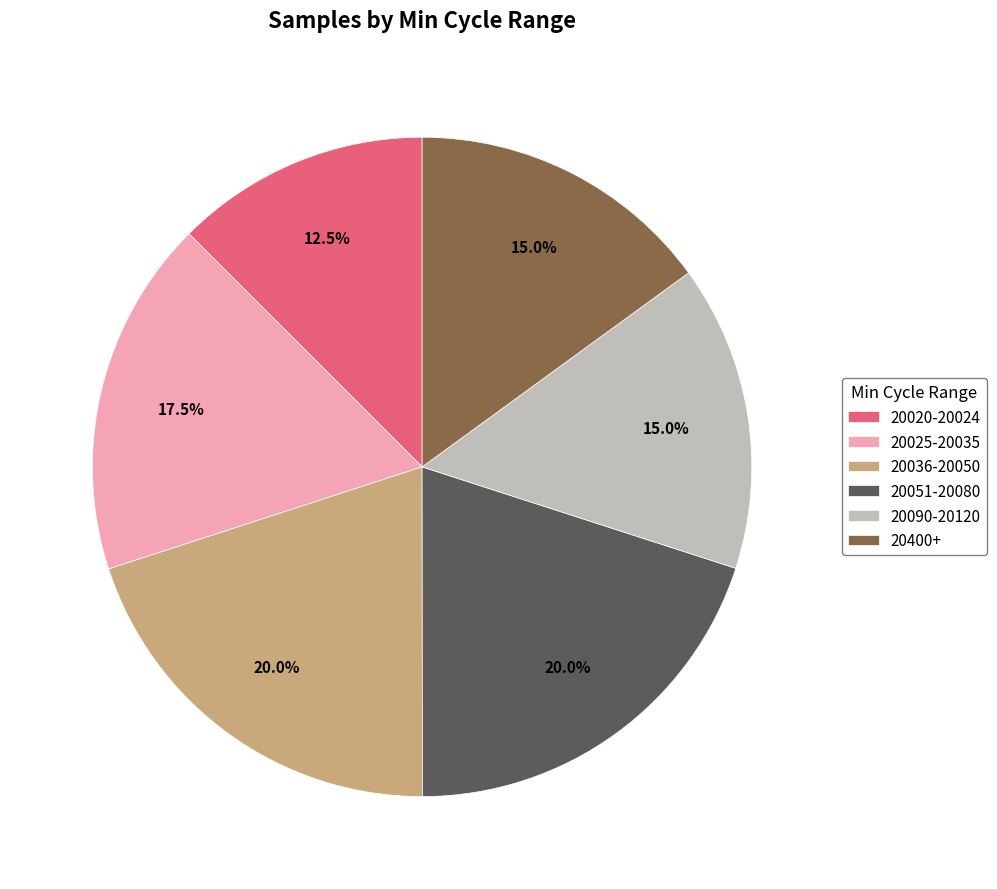

Between 20025-20035 and 20036-20050, which is larger?

20036-20050